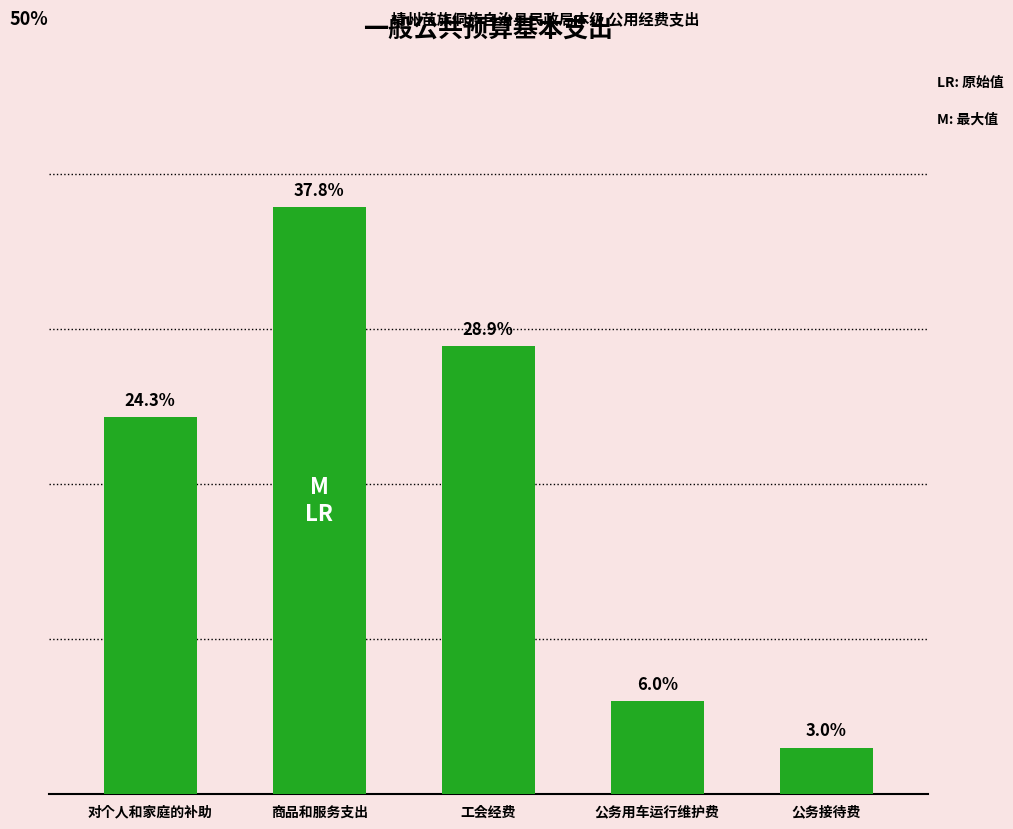

Between 工会经费 and 公务接待费, which is larger?

工会经费